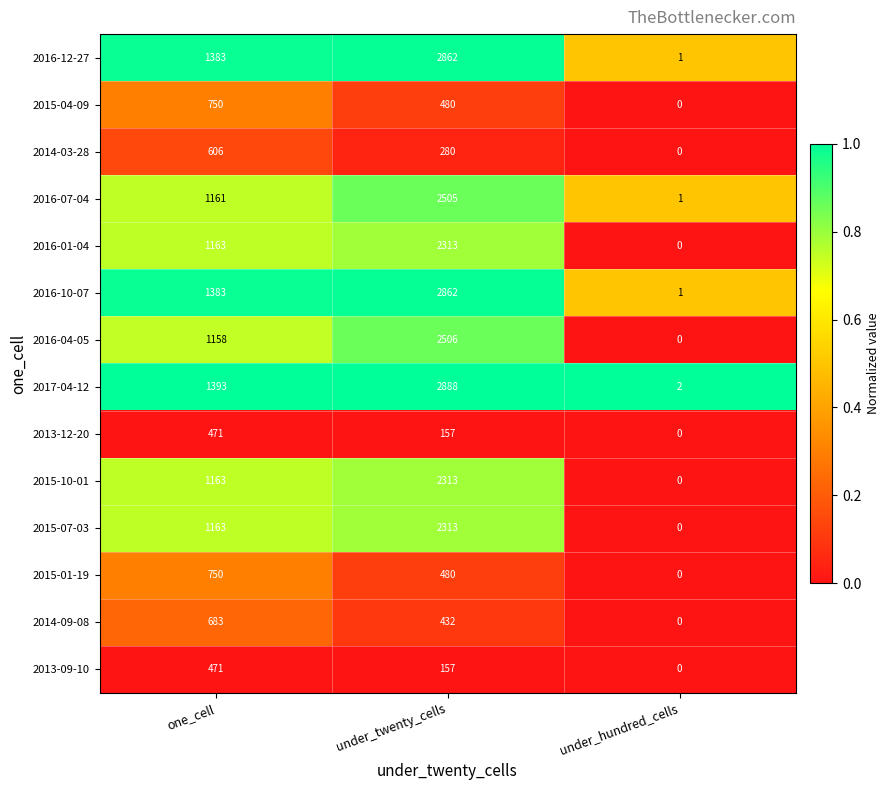

What is the total value across all series at under_twenty_cells?

22548